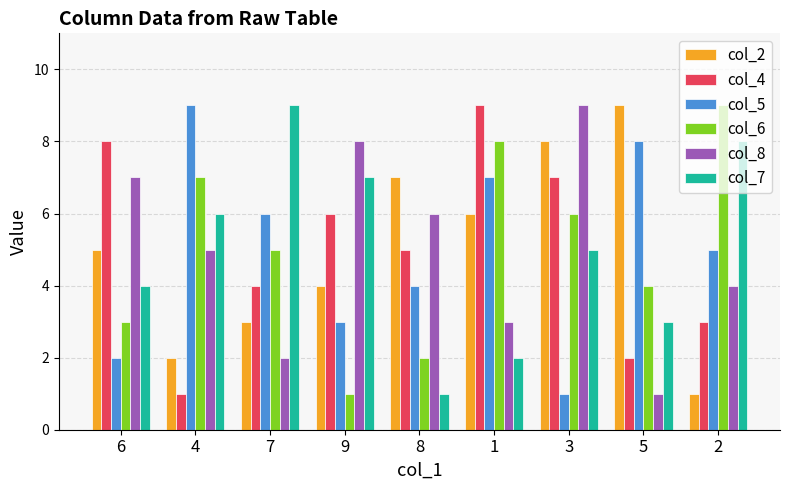

What is the spread (max minus min) of values at 2?

8